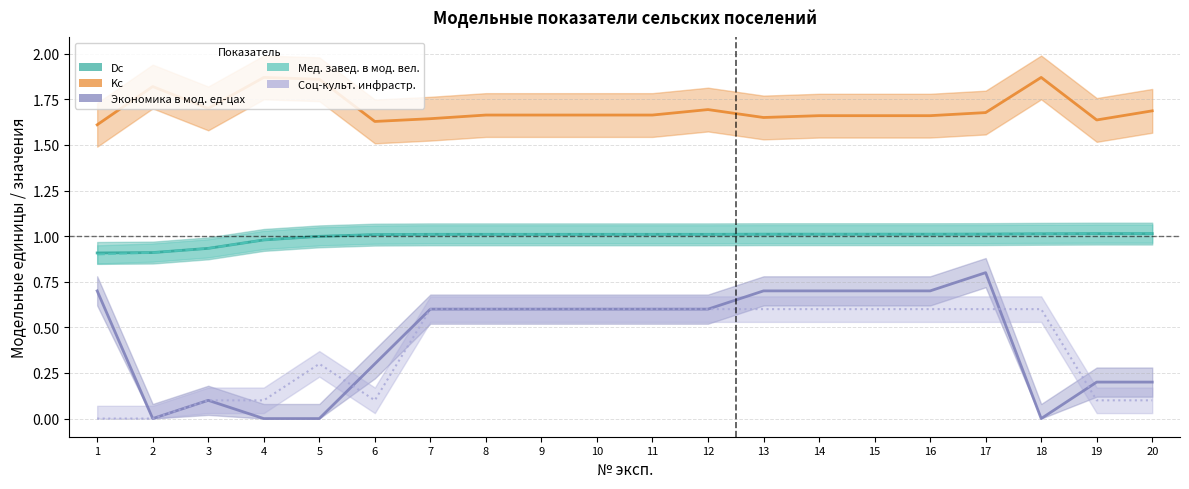

Which series has the largest total across all categories?

Kc